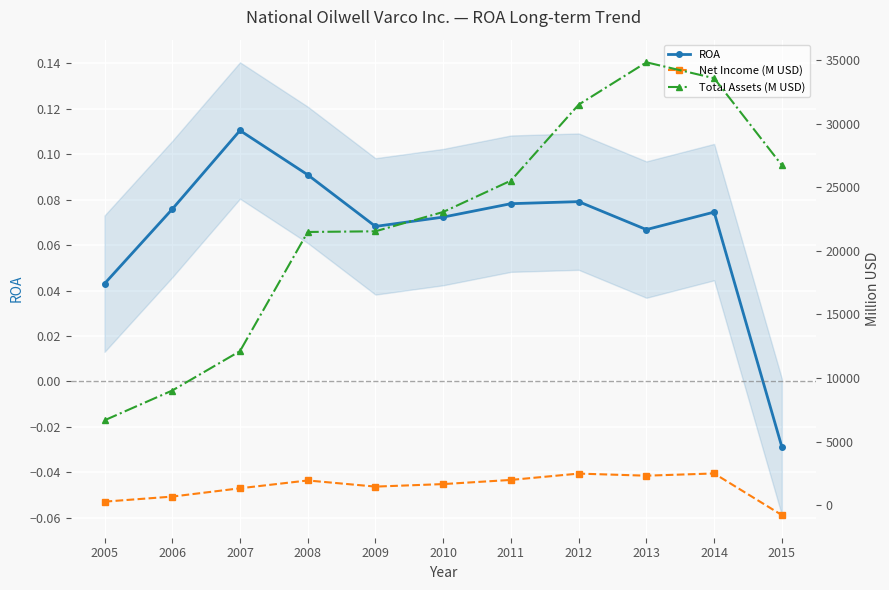

Which series has the largest range (max minus min)?

Total Assets (M USD)